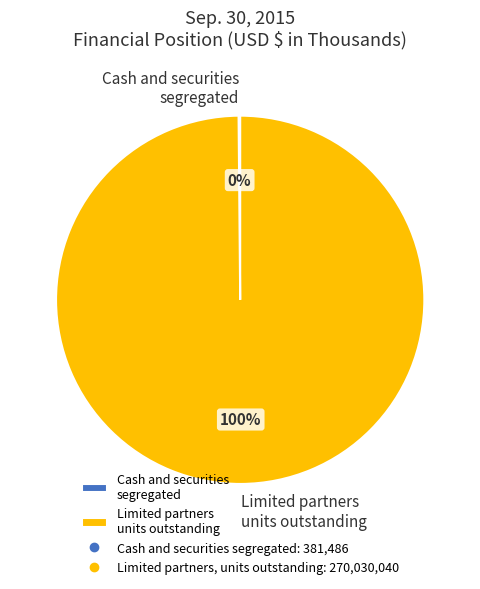

To the nearest percent, what is the average slice percentage?

50%